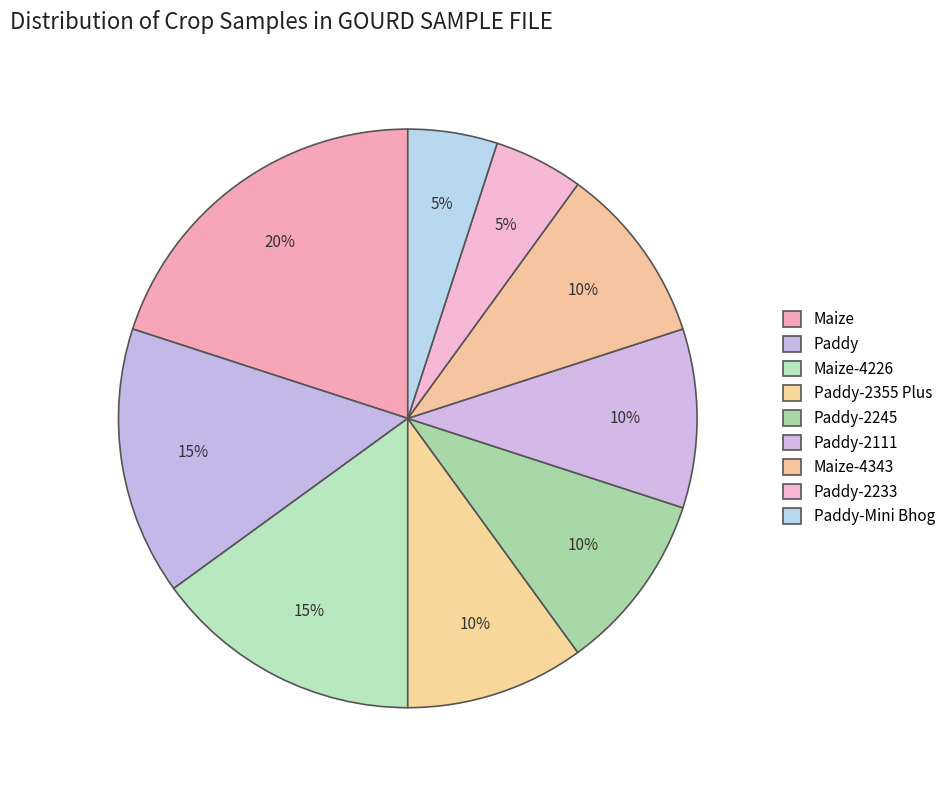

To the nearest percent, what portion does Maize represent?

20%